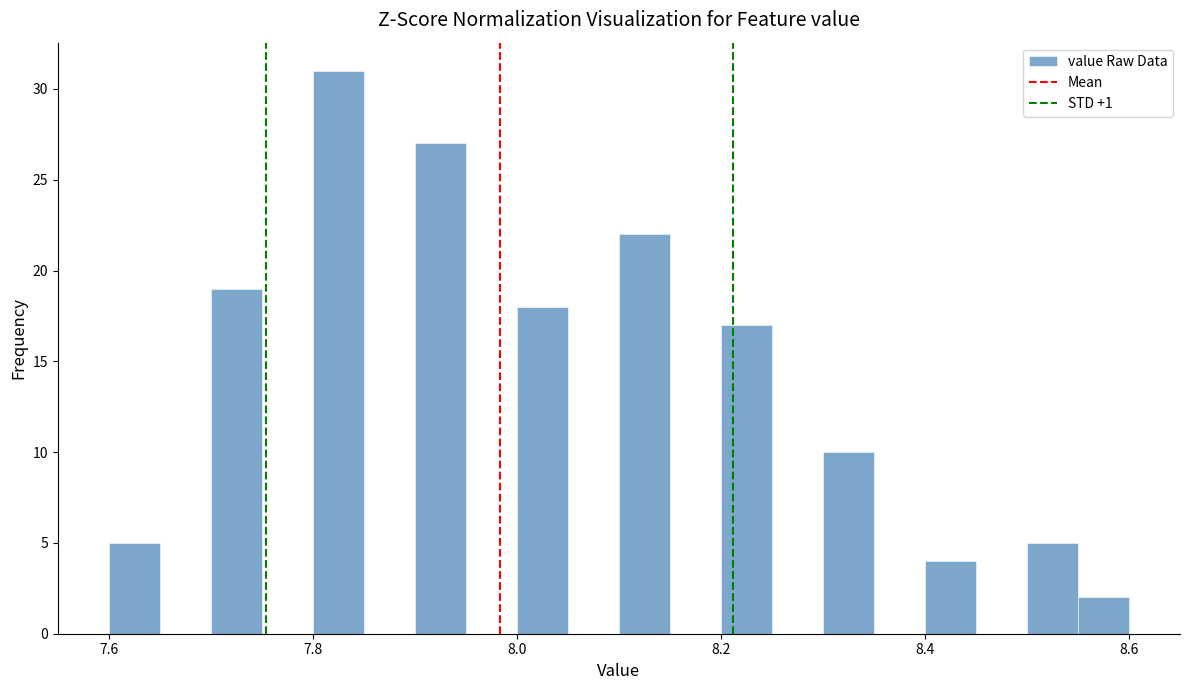

Around what value on the x-axis is the tallest bar? Give the approximate position of its centre, as read against the axis.

7.82